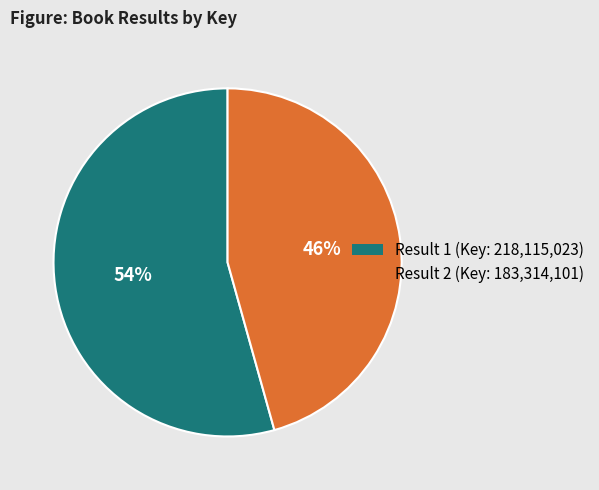

To the nearest percent, what is the average slice percentage?

50%